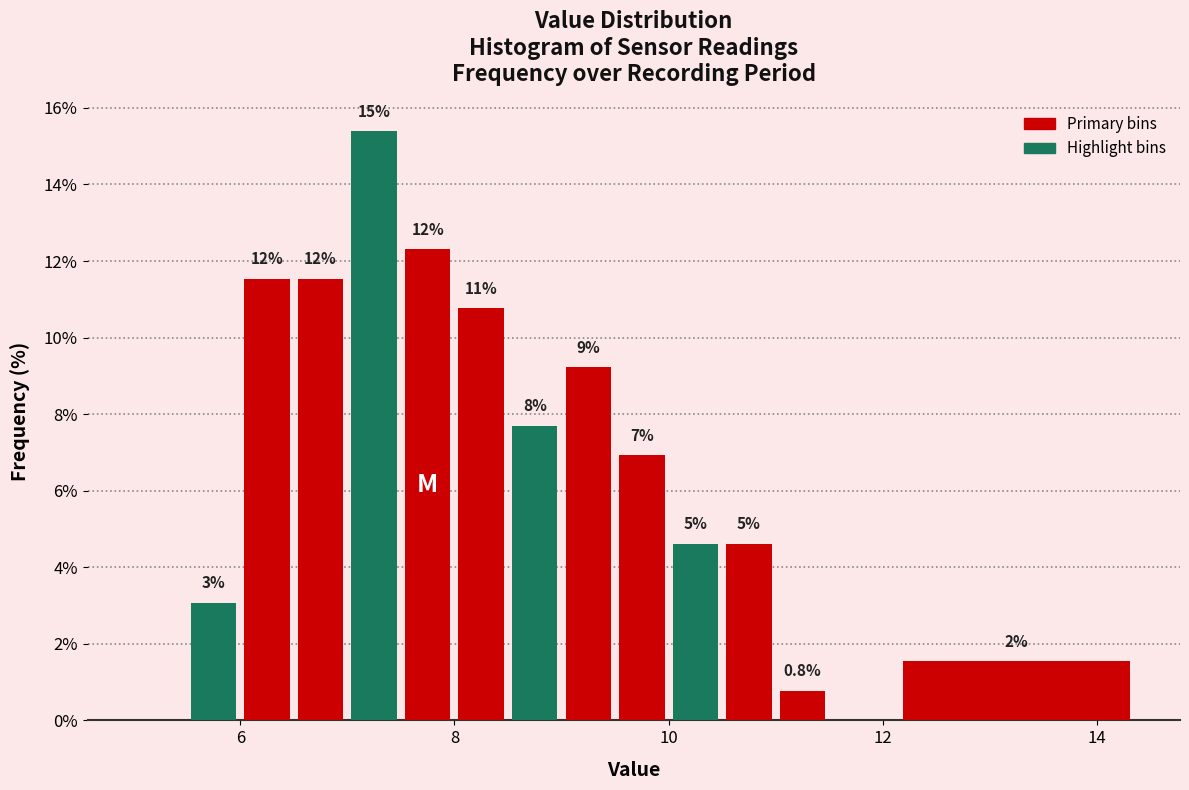

Read against the x-axis, roughly where is the centre of the tallest bar?

7.2